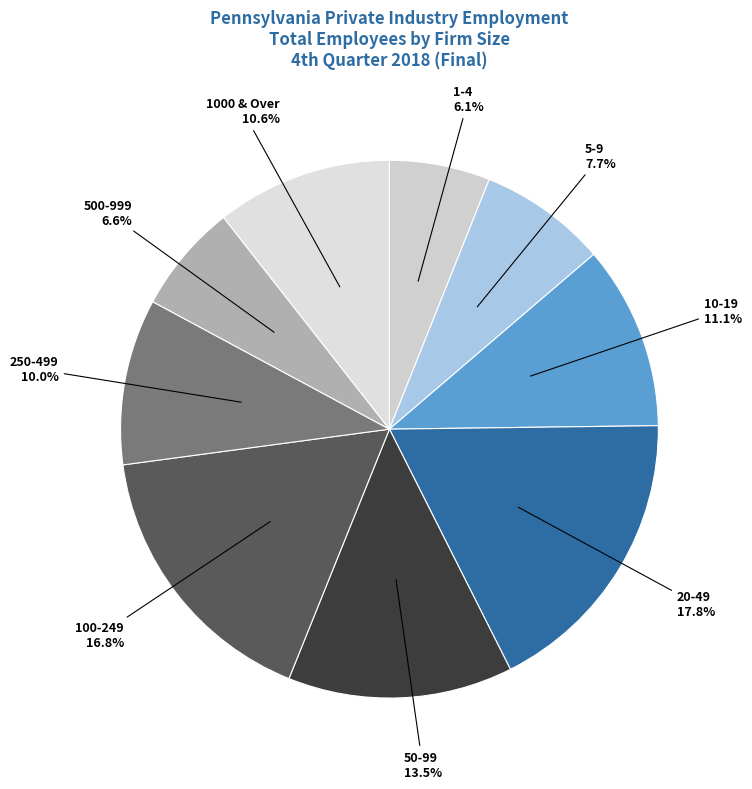

To the nearest percent, what is the difference between the 10-19 and 500-999 slice percentages?

4%